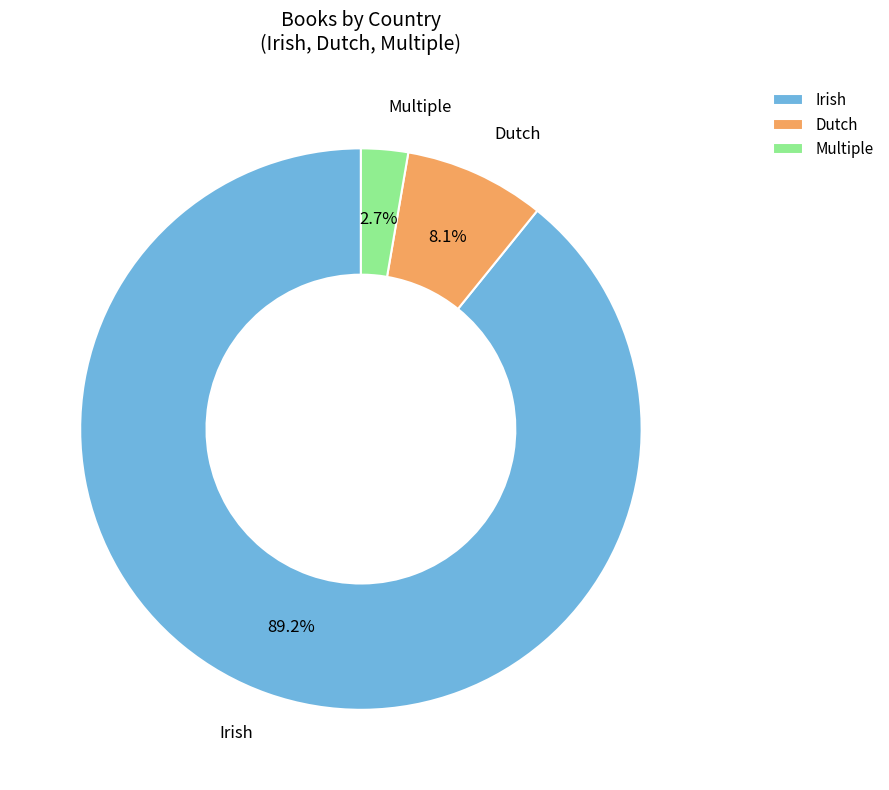

Is it true that Irish is 89% of the pie?

True